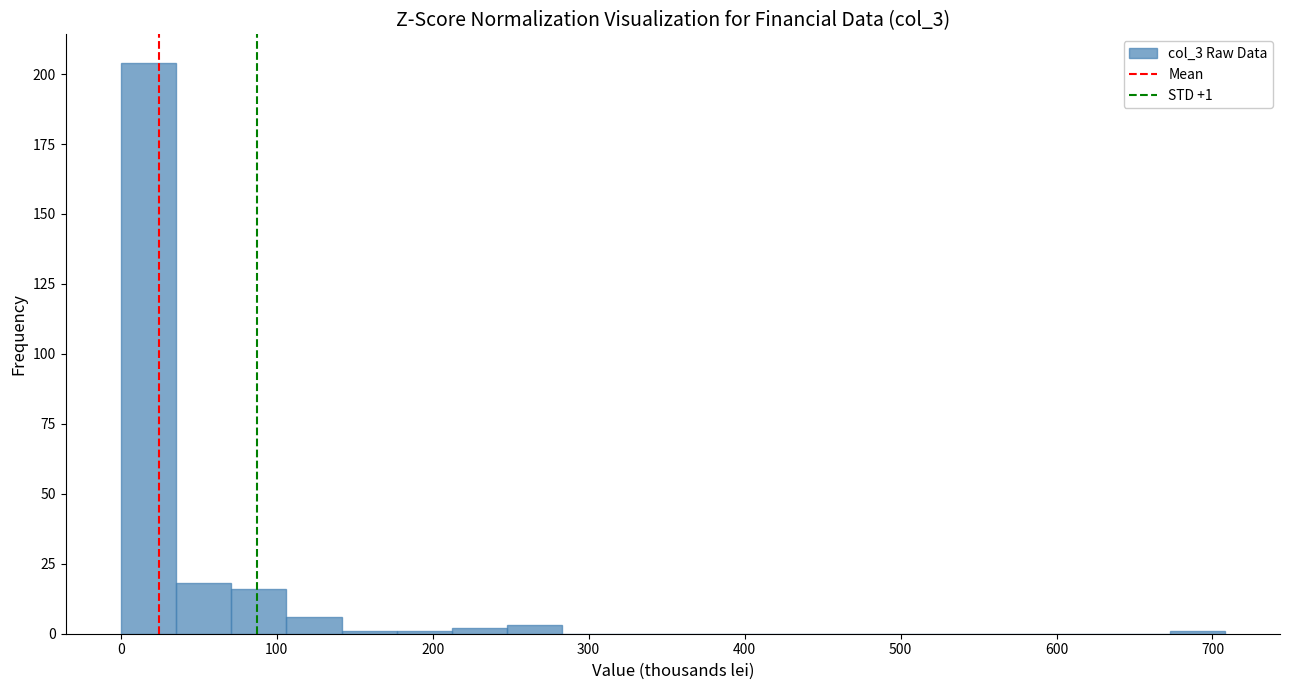

Around what value on the x-axis is the tallest bar? Give the approximate position of its centre, as read against the axis.

20